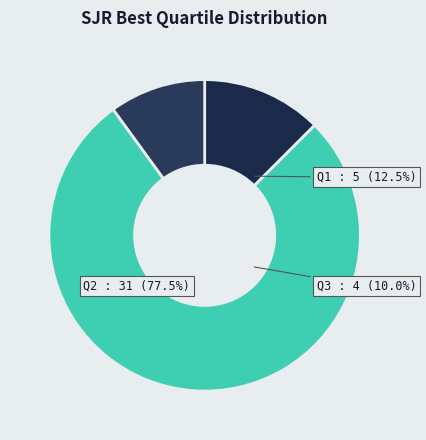

Which has a higher value, Q2 or Q3?

Q2